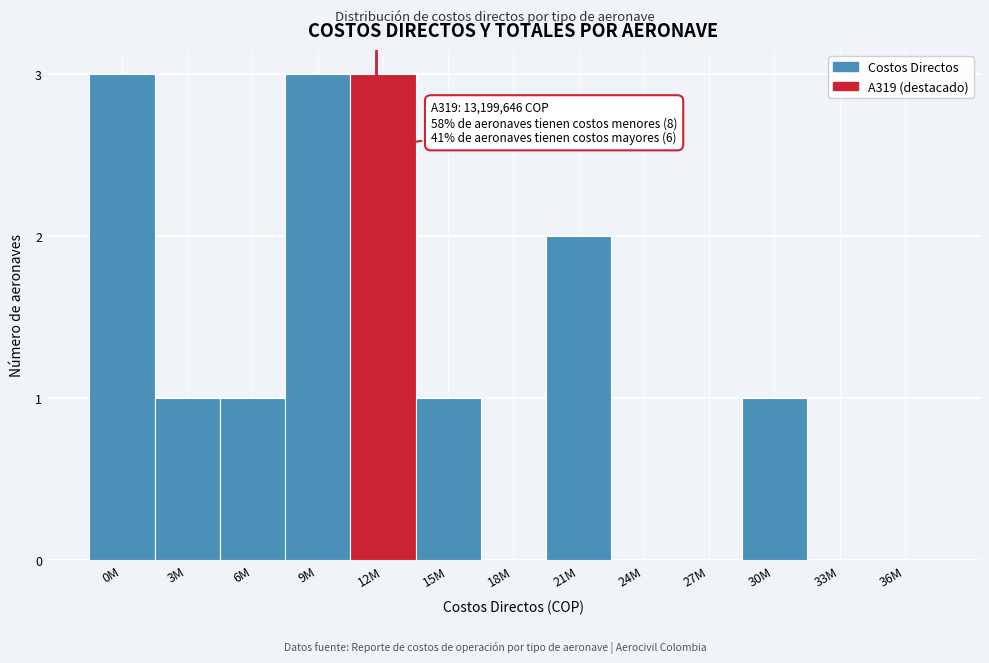

Reading right to left, extract all data points from this chart.

36M=0	33M=0	30M=1	27M=0	24M=0	21M=2	18M=0	15M=1	12M=3	9M=3	6M=1	3M=1	0M=3